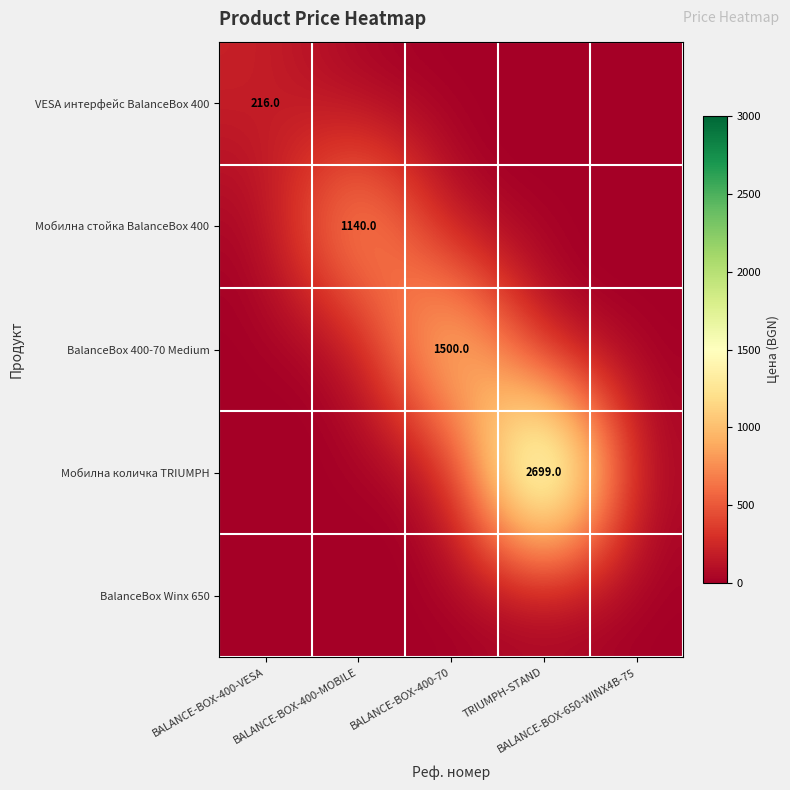

Which series has the widest spread of values?

Мобилна количка TRIUMPH